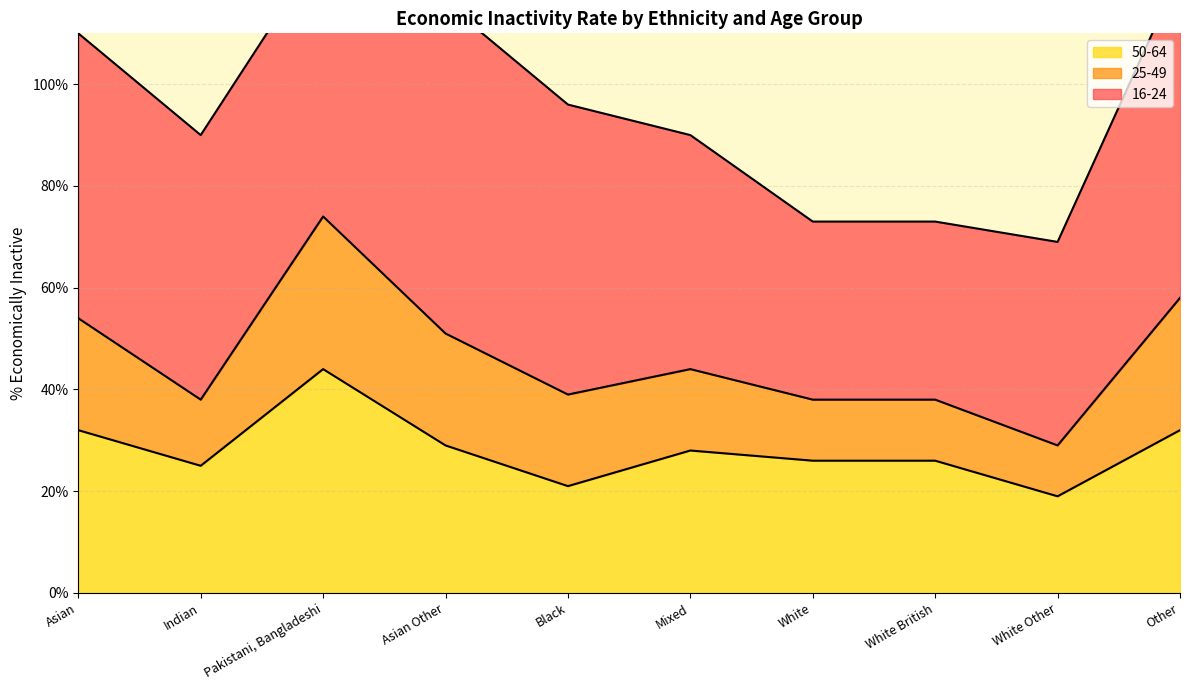

What is the lowest value of the 50-64 series?

19